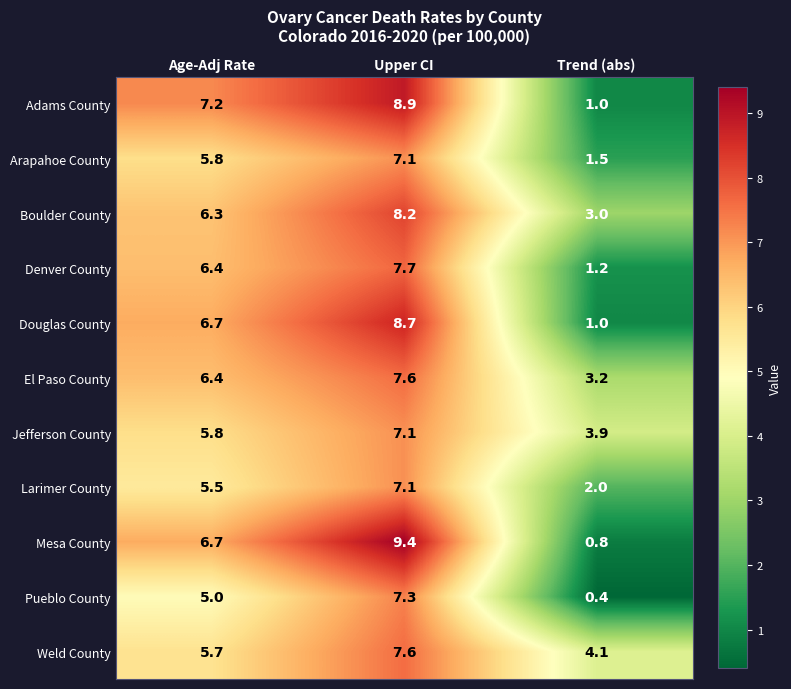

The Weld County series shows 4.1 at Trend (abs). True or false?

True